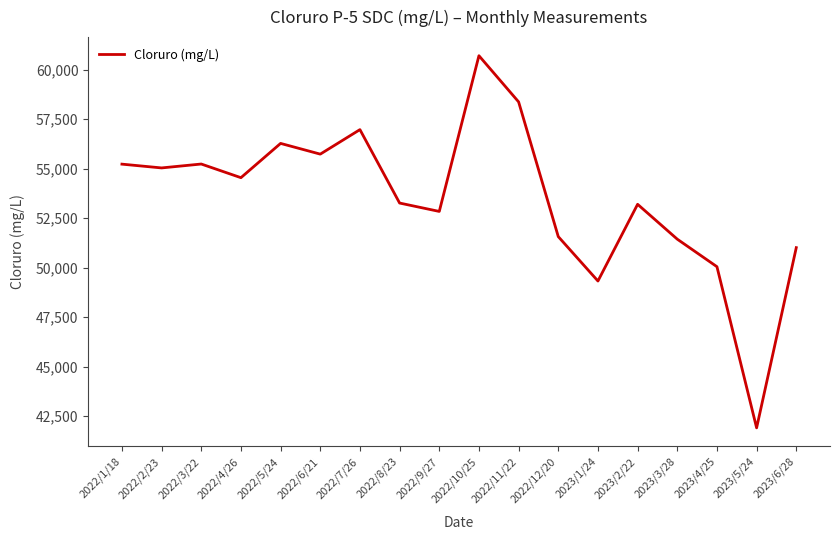

Read the value at 2022/7/26.

56975.2